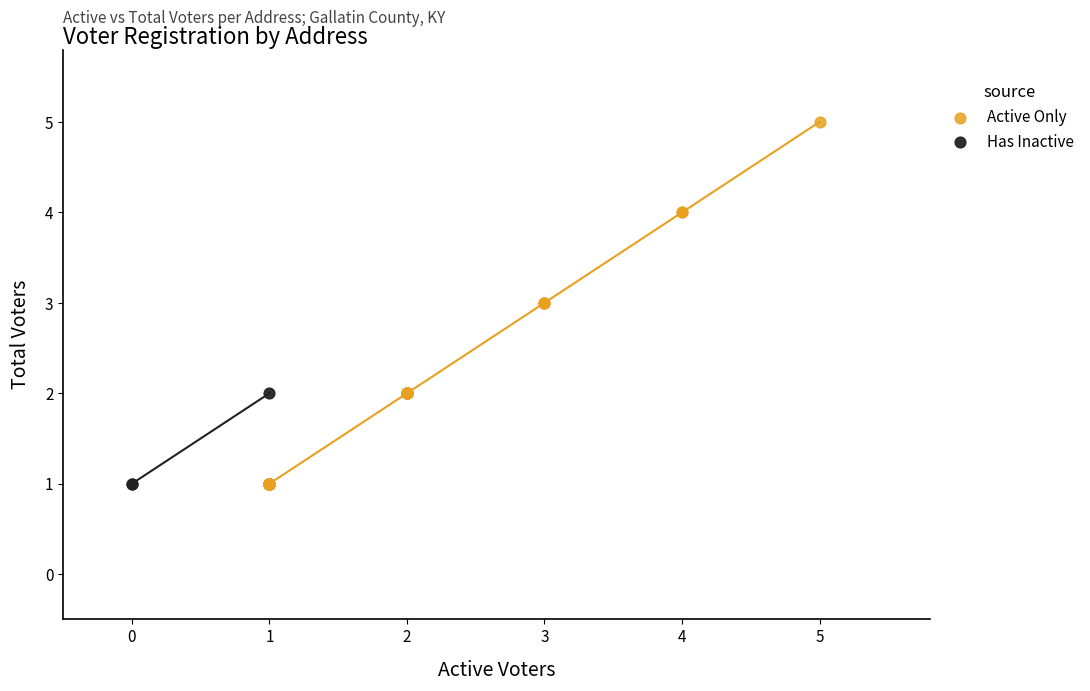

Which series contains the highest Y value?

Active Only